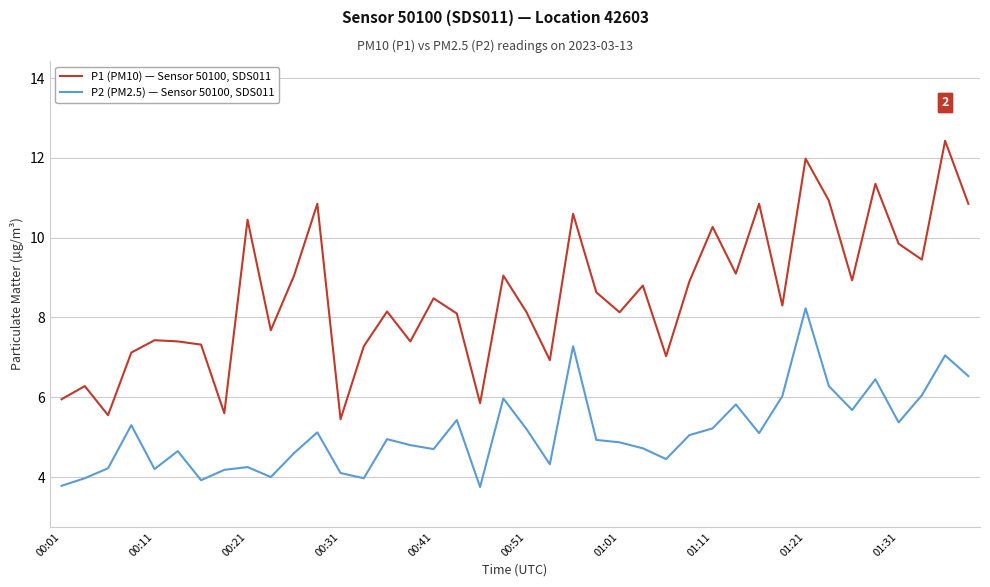

List the series in order of their peak value, lowest first.

P2 (PM2.5) — Sensor 50100, SDS011, P1 (PM10) — Sensor 50100, SDS011